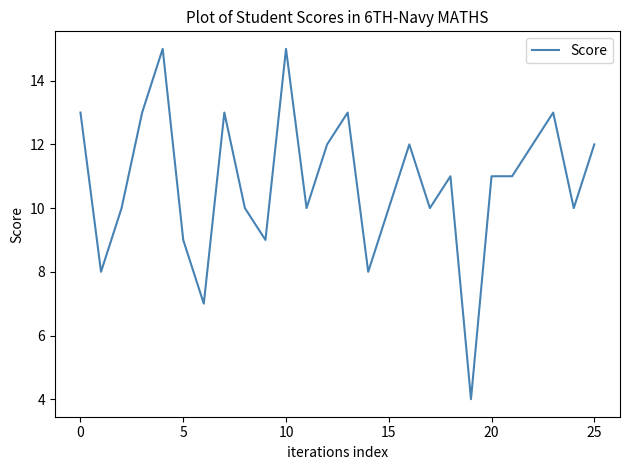

What is the maximum value shown in the chart?

15